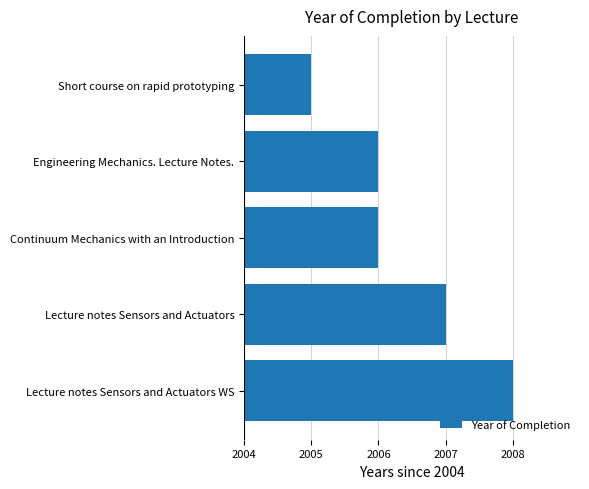

Are the bars horizontal?

Yes